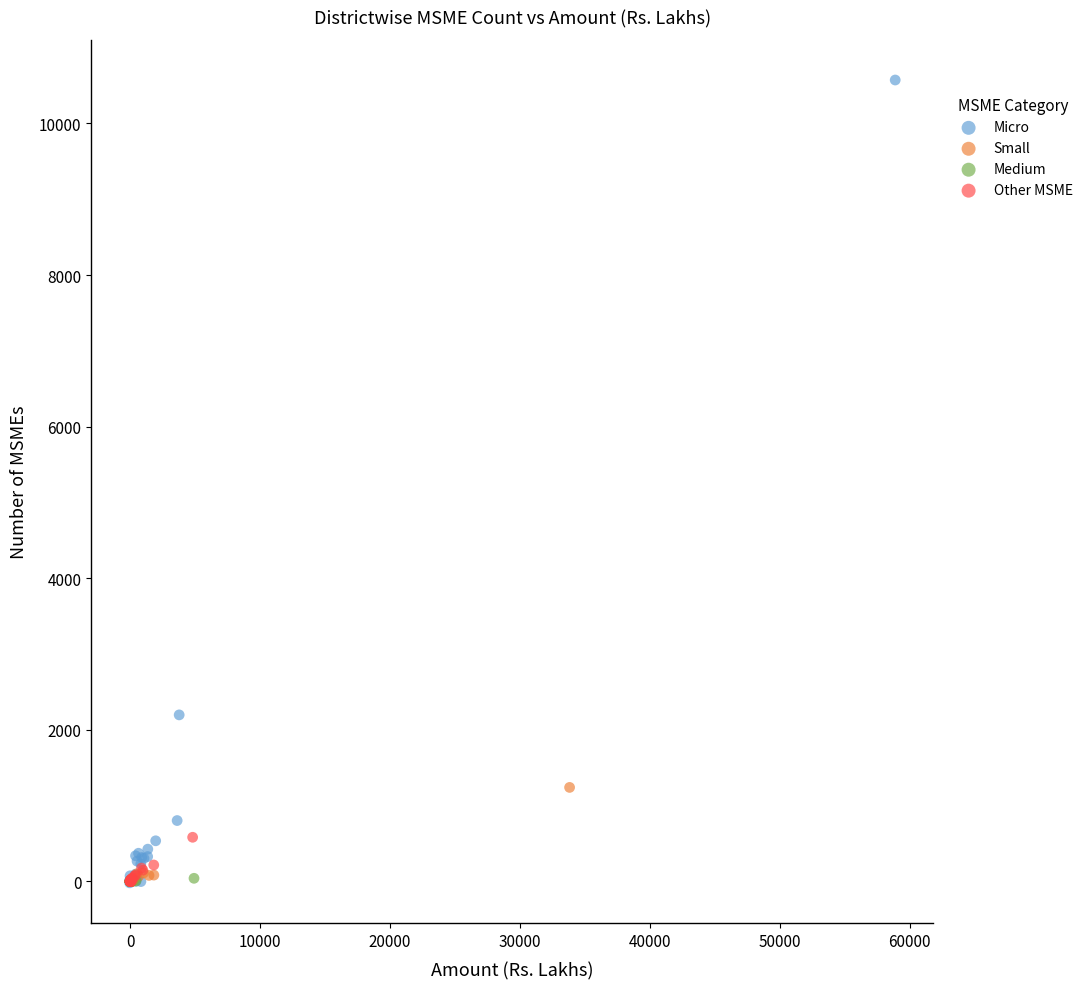

What are all the series names shown in the legend?

Micro, Small, Medium, Other MSME